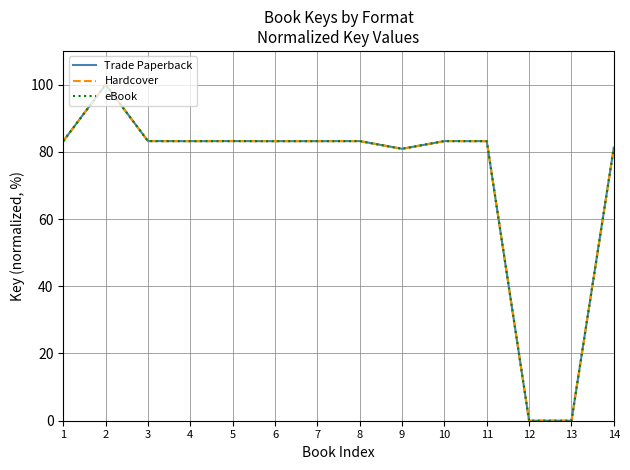

Does the chart have visible grid lines?

Yes